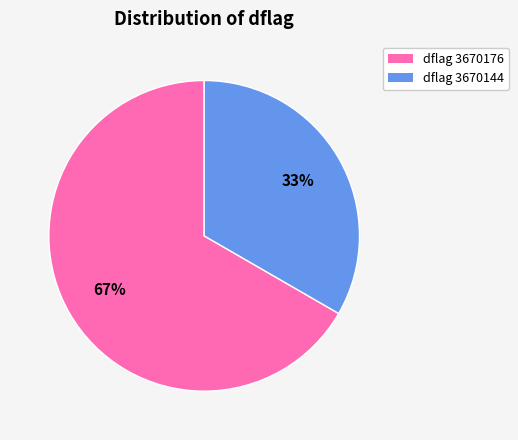

To the nearest percent, what is the average slice percentage?

50%